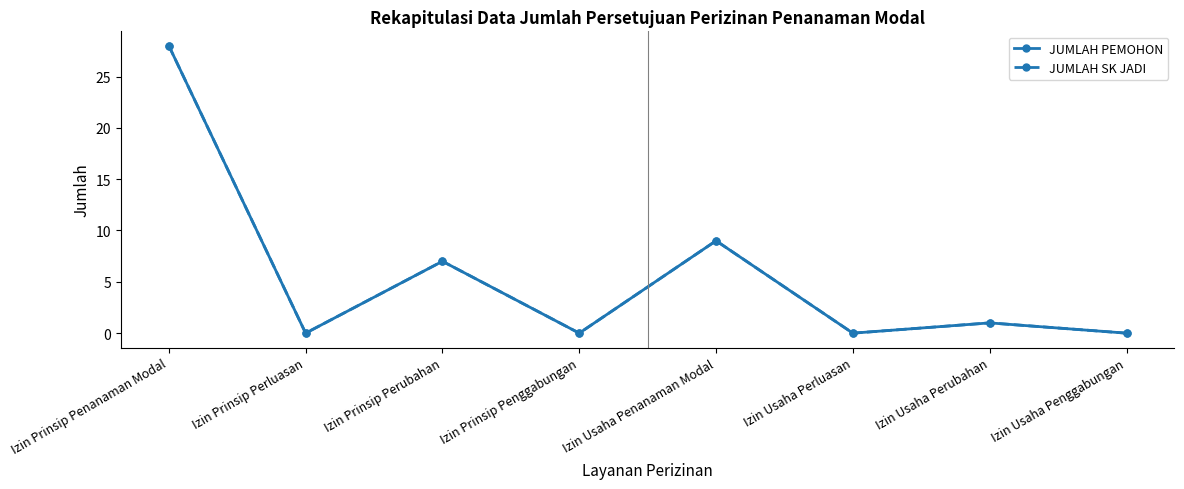

True or false: JUMLAH SK JADI and JUMLAH PEMOHON cross at least once.

False